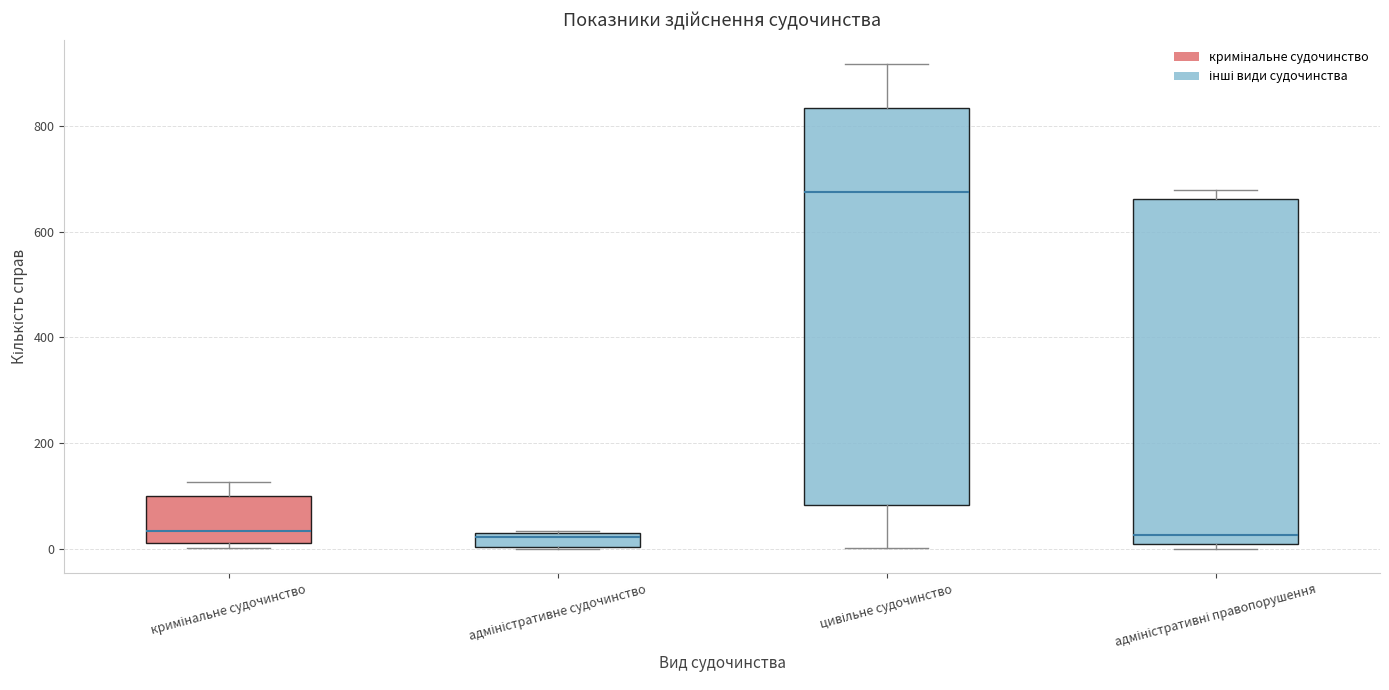

Which box is the tallest, from its lower edge to its upper edge?

цивільне судочинство